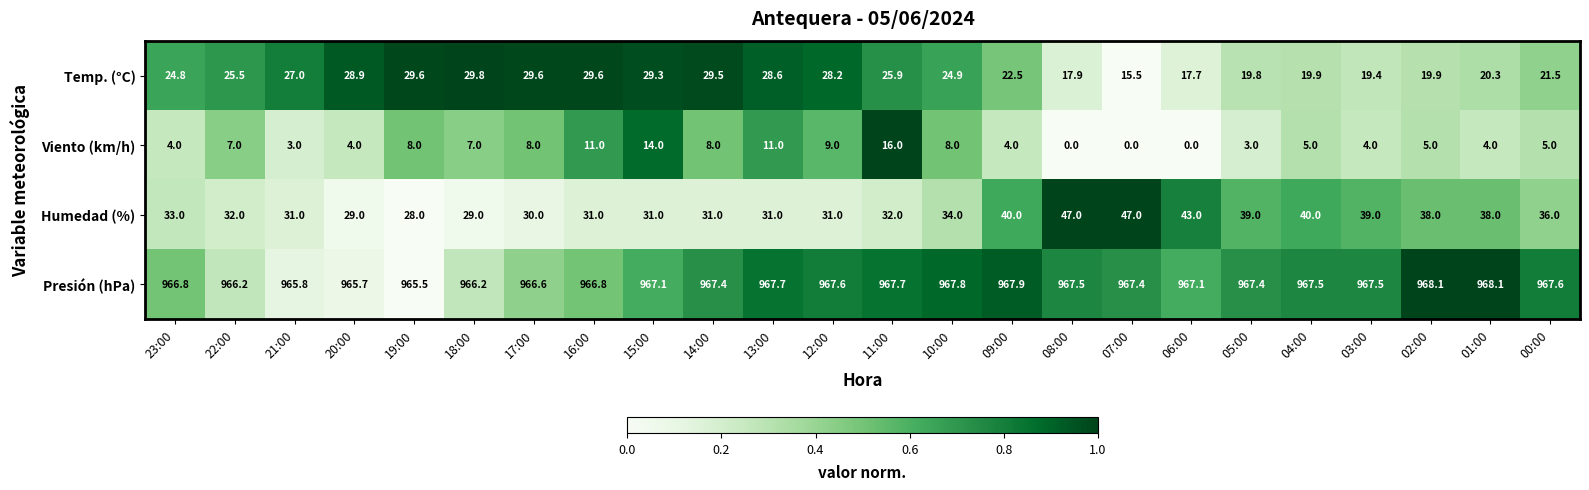

What is the maximum value shown in the chart?

968.1